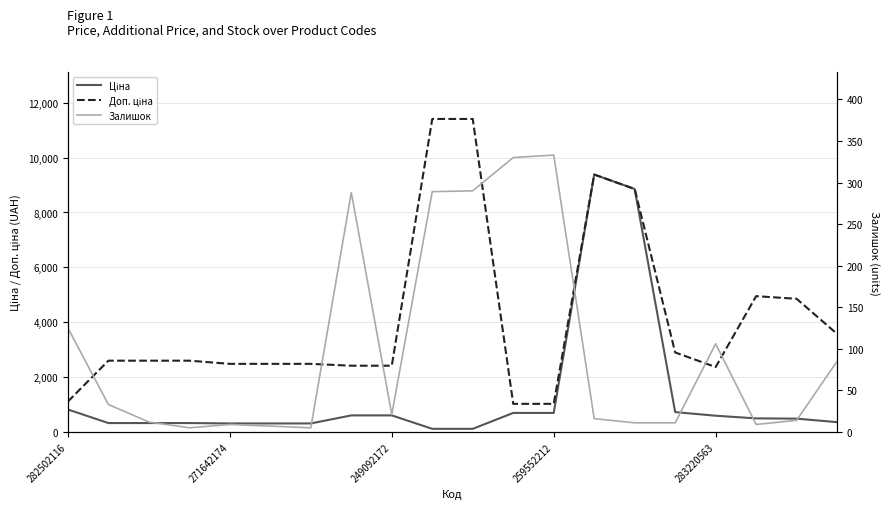

Which series has the widest spread of values?

Доп. ціна